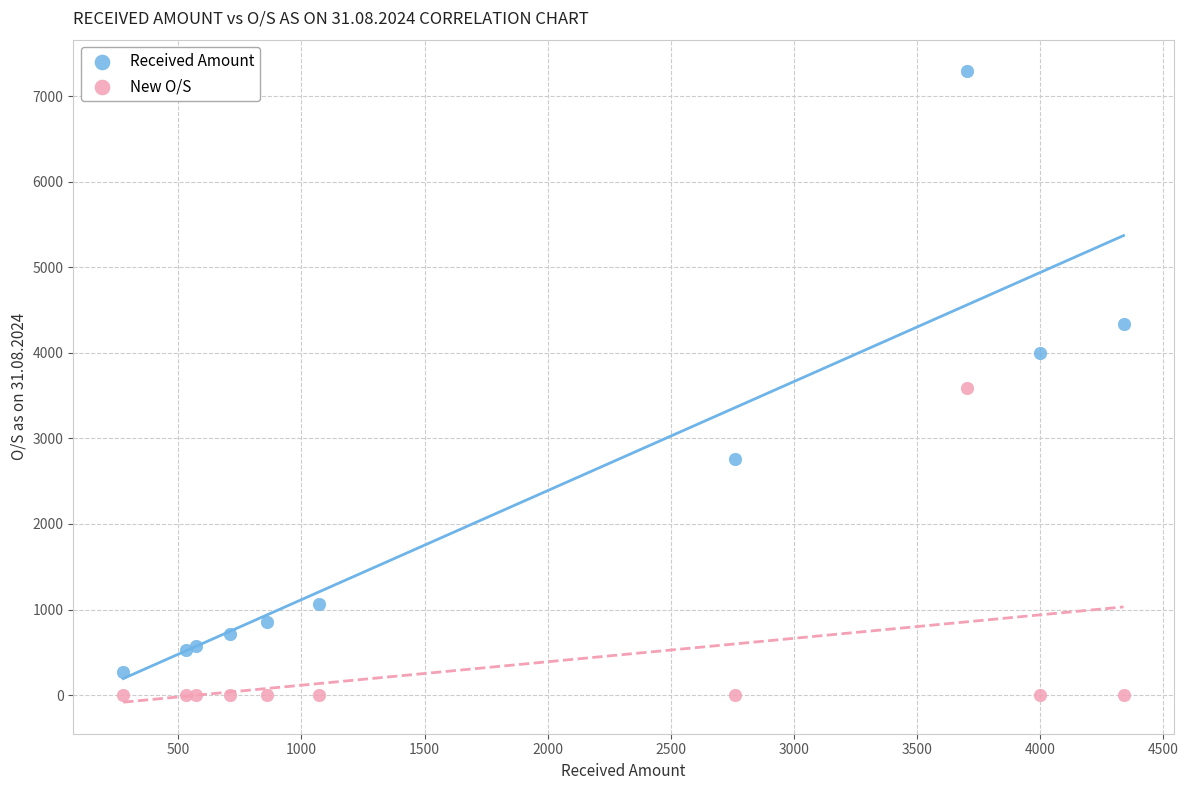

What are all the series names shown in the legend?

Received Amount, New O/S